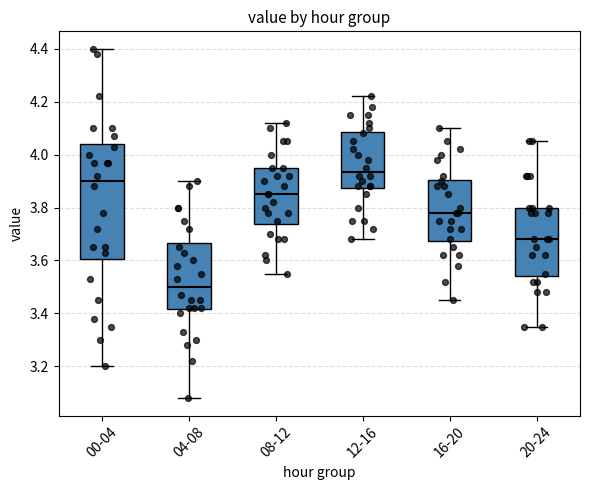

Reading left to right, read every box against the y-axis: the position of its median line, the range the box covers, and the ends of its whiskers. The values are not printed on the chart, so give them approximately, as read against the axis.

00-04: median 3.90, box 3.60 to 4.04, whiskers 3.20 to 4.40
04-08: median 3.50, box 3.42 to 3.66, whiskers 3.08 to 3.90
08-12: median 3.86, box 3.74 to 3.96, whiskers 3.56 to 4.12
12-16: median 3.94, box 3.88 to 4.08, whiskers 3.68 to 4.22
16-20: median 3.78, box 3.68 to 3.90, whiskers 3.46 to 4.10
20-24: median 3.68, box 3.54 to 3.80, whiskers 3.36 to 4.06